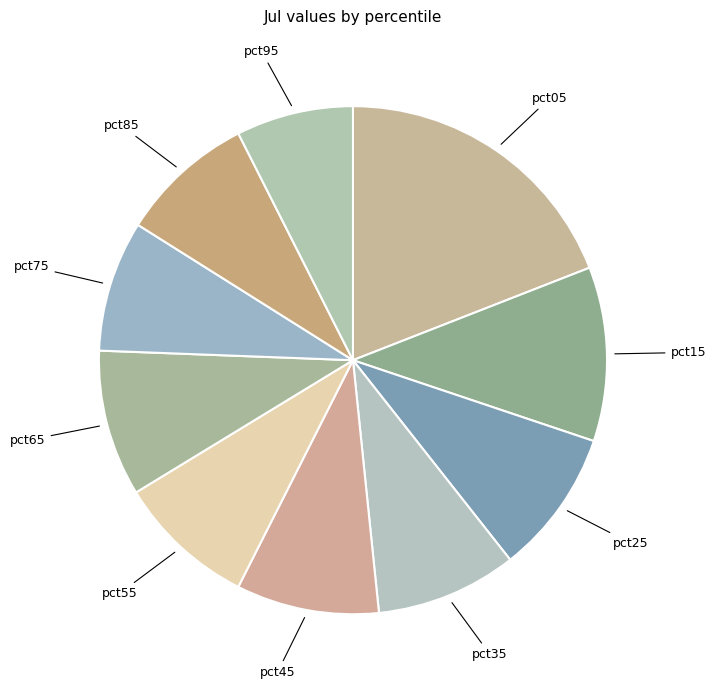

Does any single category account for the majority?

No